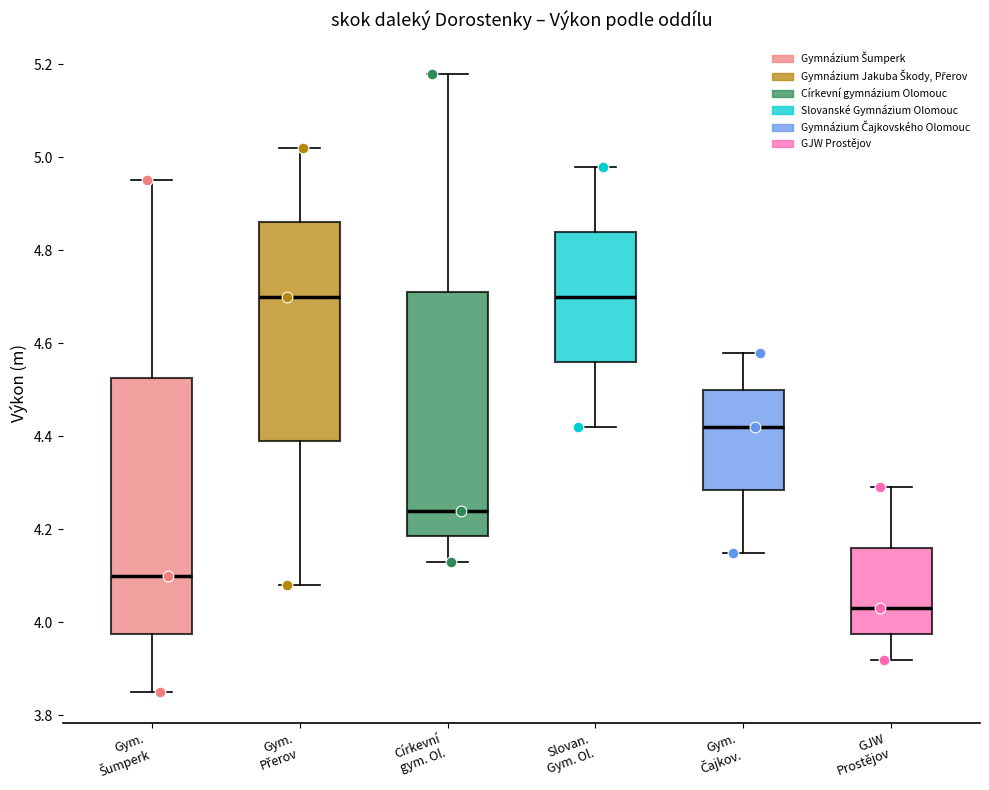

Reading left to right, read every box against the y-axis: the position of its median line, the range the box covers, and the ends of its whiskers. The values are not printed on the chart, so give them approximately, as read against the axis.

Gym. Šumperk: median 4.10, box 3.98 to 4.52, whiskers 3.86 to 4.96
Gym. Přerov: median 4.70, box 4.40 to 4.86, whiskers 4.08 to 5.02
Církevní gym. Ol.: median 4.24, box 4.18 to 4.72, whiskers 4.14 to 5.18
Slovan. Gym. Ol.: median 4.70, box 4.56 to 4.84, whiskers 4.42 to 4.98
Gym. Čajkov.: median 4.42, box 4.28 to 4.50, whiskers 4.16 to 4.58
GJW Prostějov: median 4.04, box 3.98 to 4.16, whiskers 3.92 to 4.30